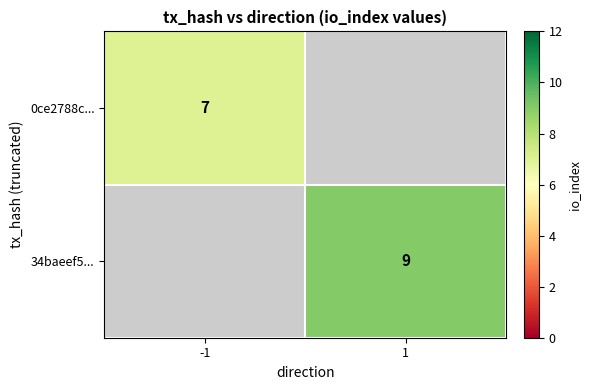

Is the value of 0ce2788c... at -1 greater than the value of 34baeef5... at 1?

No